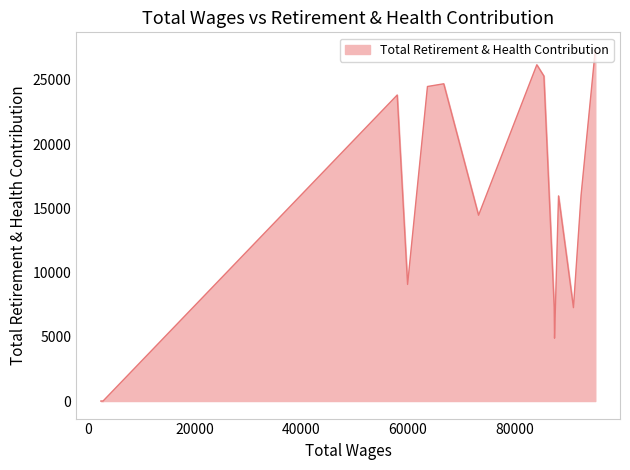

What is the greatest value displayed?

27330